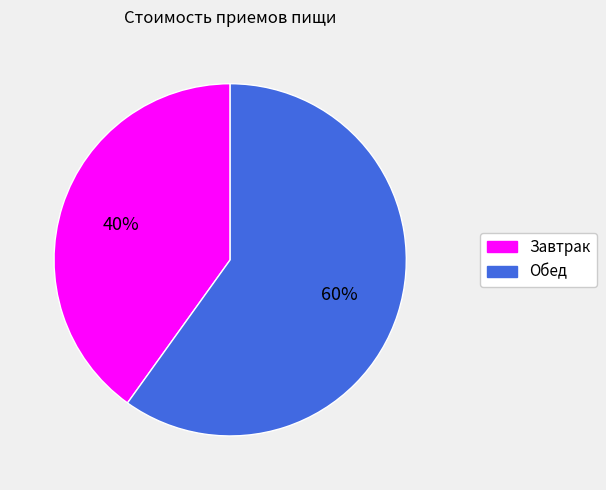

Between Обед and Завтрак, which is larger?

Обед